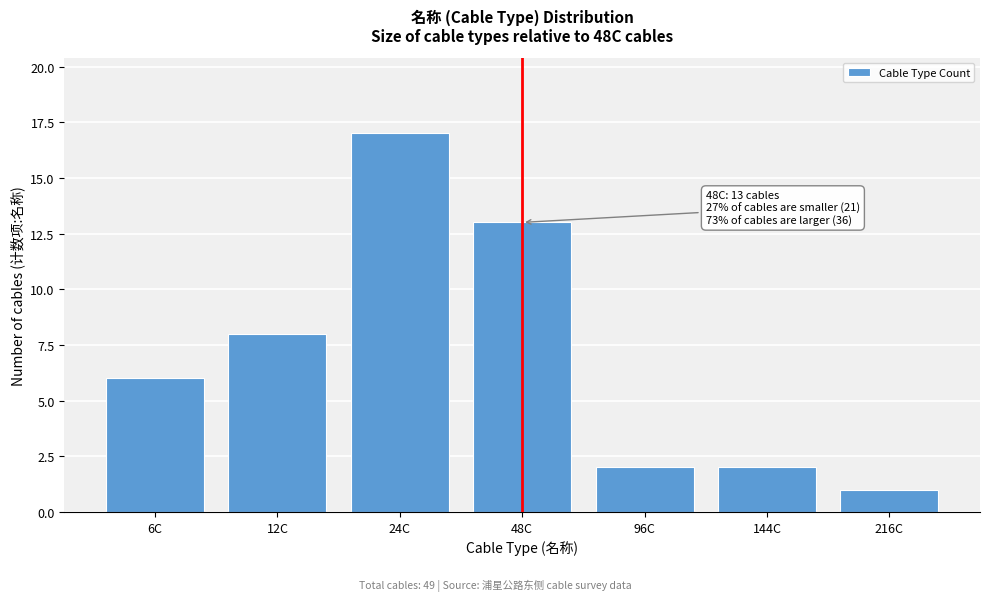

Reading right to left, what are all the values shown in this chart?

216C=1	144C=2	96C=2	48C=13	24C=17	12C=8	6C=6